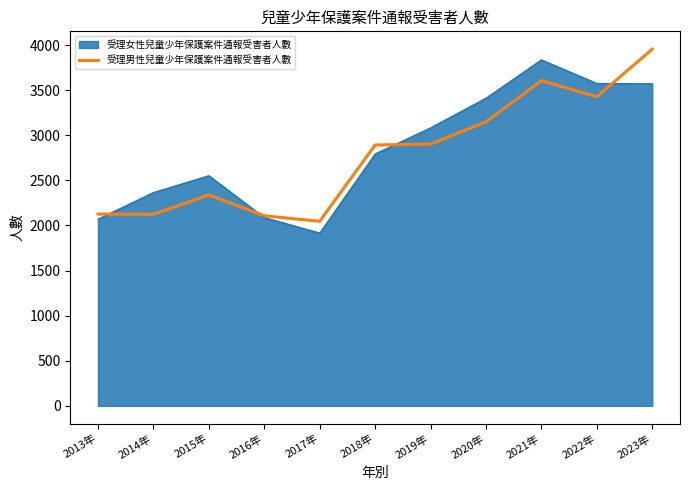

Is the value of 受理男性兒童少年保護案件通報受害者人數 at 2019年 greater than the value of 受理女性兒童少年保護案件通報受害者人數 at 2017年?

Yes